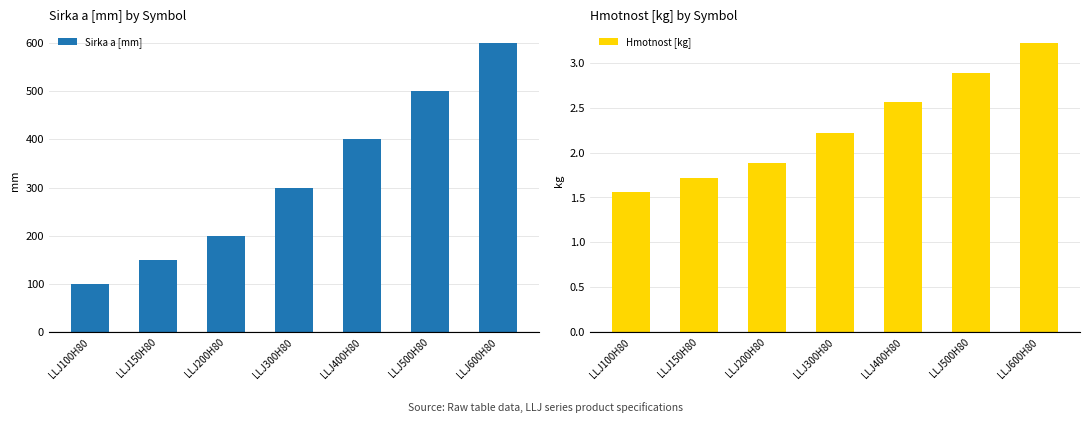

What position from the right is LLJ600H80?

1